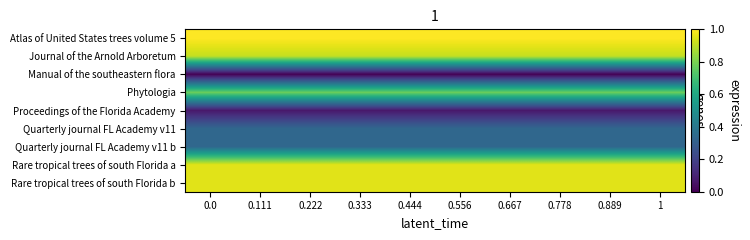

Reading left to right, list all the values displayed in this chart.

Atlas of United States trees volume 5: 0.0=1.0	0.111=1.0	0.222=1.0	0.333=1.0	0.444=1.0	0.556=1.0	0.667=1.0	0.778=1.0	0.889=1.0	1=1.0
Journal of the Arnold Arboretum: 0.0=0.9	0.111=0.9	0.222=0.9	0.333=0.9	0.444=0.9	0.556=0.9	0.667=0.9	0.778=0.9	0.889=0.9	1=0.9
Manual of the southeastern flora: 0.0=0.0	0.111=0.0	0.222=0.0	0.333=0.0	0.444=0.0	0.556=0.0	0.667=0.0	0.778=0.0	0.889=0.0	1=0.0
Phytologia: 0.0=0.8	0.111=0.8	0.222=0.8	0.333=0.8	0.444=0.8	0.556=0.8	0.667=0.8	0.778=0.8	0.889=0.8	1=0.8
Proceedings of the Florida Academy: 0.0=0.1	0.111=0.1	0.222=0.1	0.333=0.1	0.444=0.1	0.556=0.1	0.667=0.1	0.778=0.1	0.889=0.1	1=0.1
Quarterly journal FL Academy v11: 0.0=0.3	0.111=0.3	0.222=0.3	0.333=0.3	0.444=0.3	0.556=0.3	0.667=0.3	0.778=0.3	0.889=0.3	1=0.3
Quarterly journal FL Academy v11 b: 0.0=0.3	0.111=0.3	0.222=0.3	0.333=0.3	0.444=0.3	0.556=0.3	0.667=0.3	0.778=0.3	0.889=0.3	1=0.3
Rare tropical trees of south Florida a: 0.0=1.0	0.111=1.0	0.222=1.0	0.333=1.0	0.444=1.0	0.556=1.0	0.667=1.0	0.778=1.0	0.889=1.0	1=1.0
Rare tropical trees of south Florida b: 0.0=1.0	0.111=1.0	0.222=1.0	0.333=1.0	0.444=1.0	0.556=1.0	0.667=1.0	0.778=1.0	0.889=1.0	1=1.0